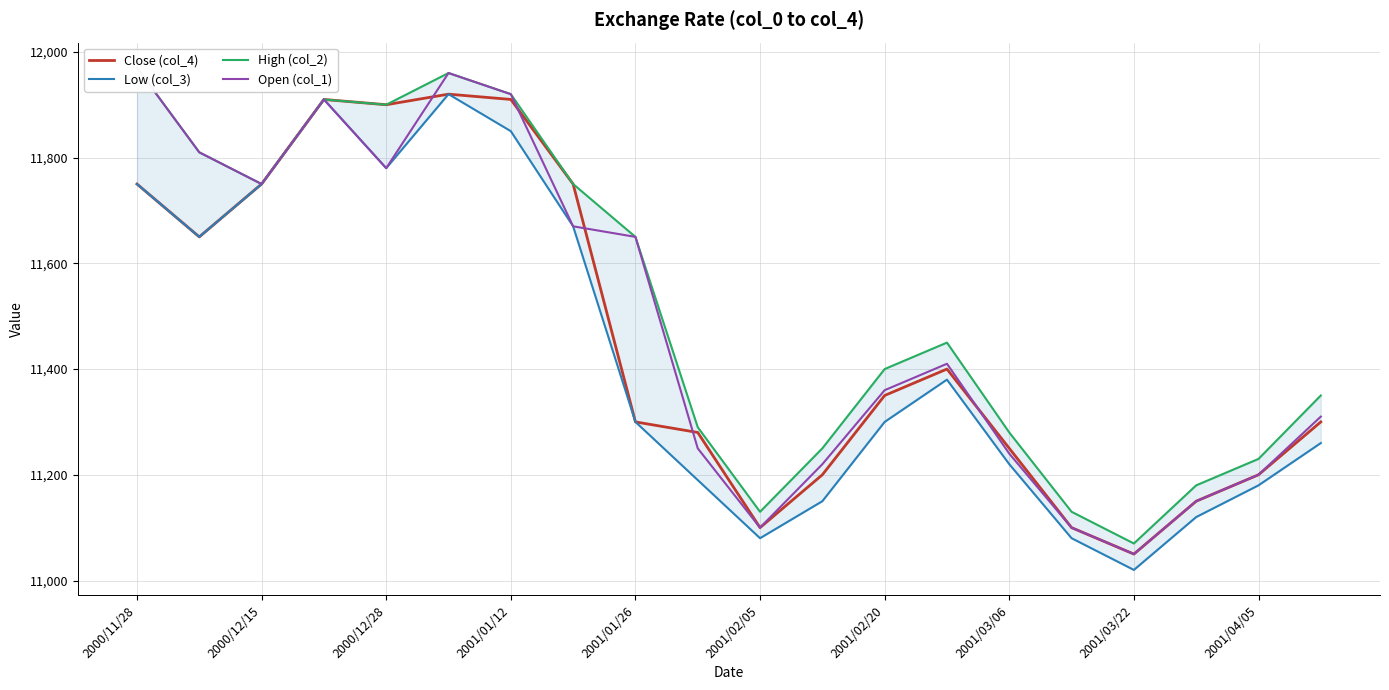

Reading left to right, transcribe all the data shown in this chart.

Close (col_4): 11750	11650	11750	11910	11900	11920	11910	11750	11300	11280	11100	11200	11350	11400	11250	11100	11050	11150	11200	11300
Low (col_3): 11750	11650	11750	11910	11780	11920	11850	11670	11300	11190	11080	11150	11300	11380	11220	11080	11020	11120	11180	11260
High (col_2): 11970	11810	11750	11910	11900	11960	11920	11750	11650	11290	11130	11250	11400	11450	11280	11130	11070	11180	11230	11350
Open (col_1): 11970	11810	11750	11910	11780	11960	11920	11670	11650	11250	11100	11220	11360	11410	11240	11100	11050	11150	11200	11310